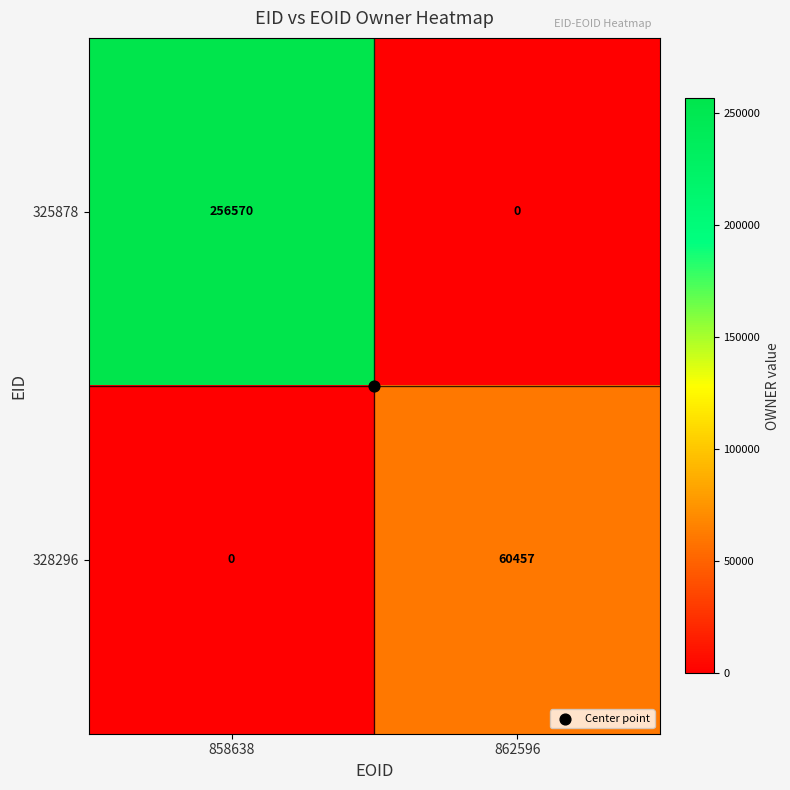

Rank the series by their average value, from lowest to highest.

328296, 325878